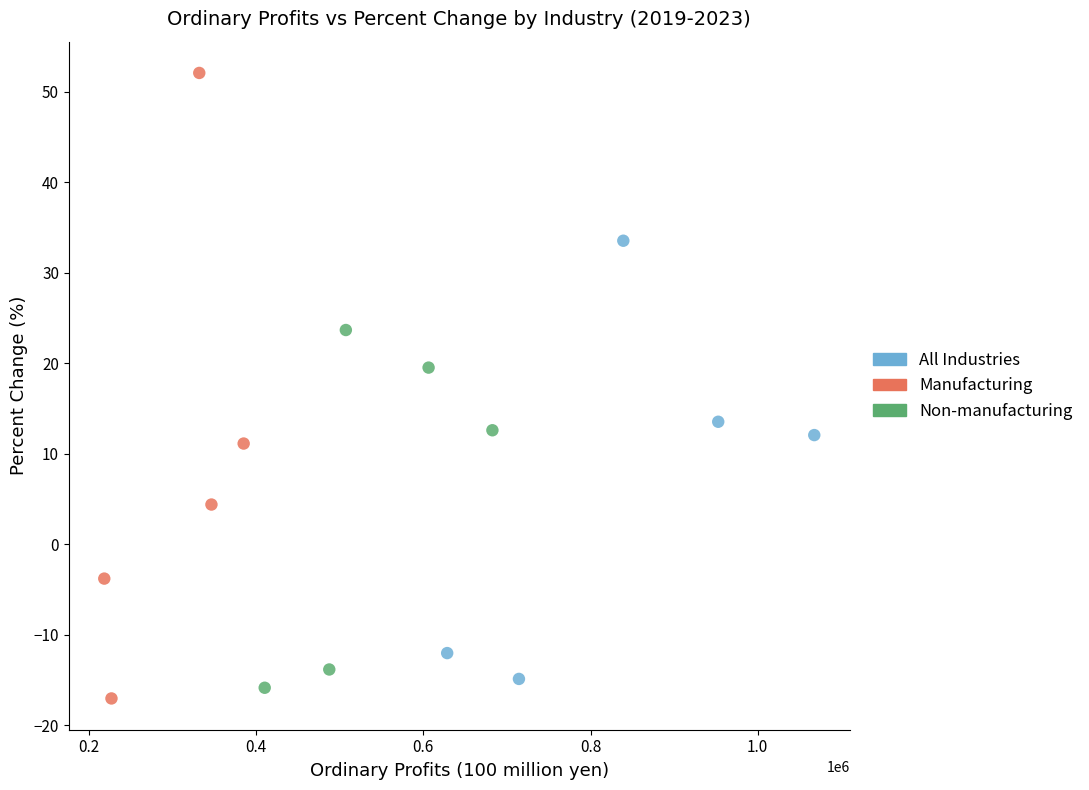

Which series has the largest Y range (max minus min)?

Manufacturing